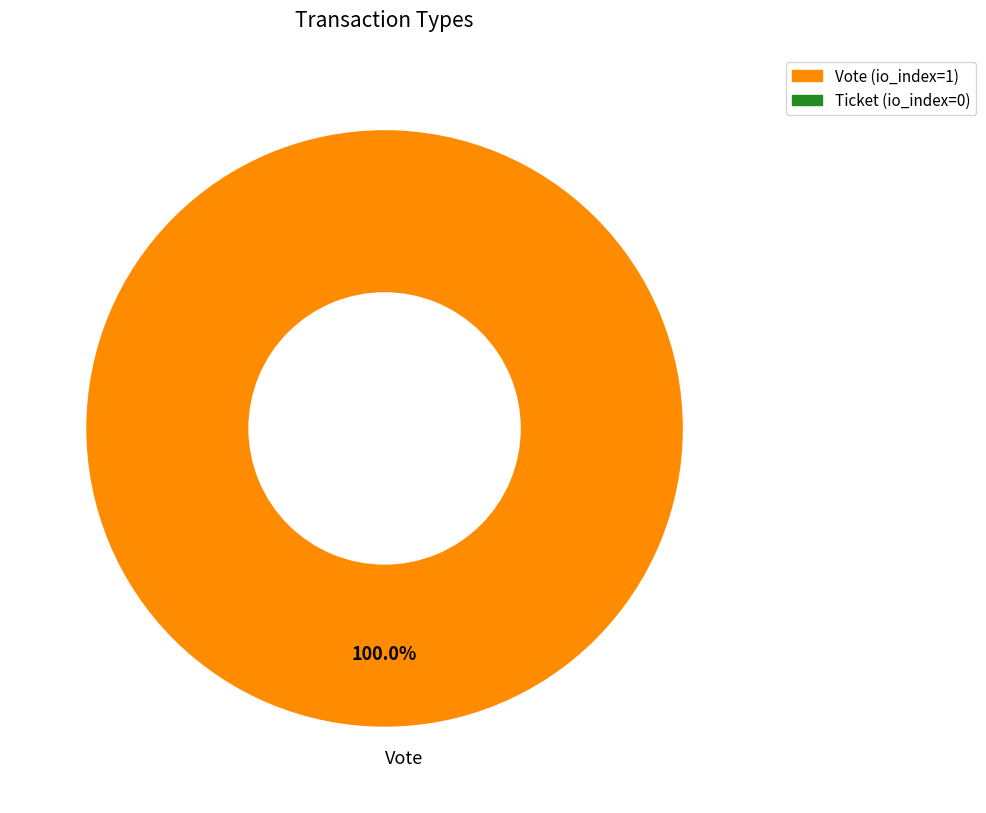

Which slice represents more than half of the pie?

Vote